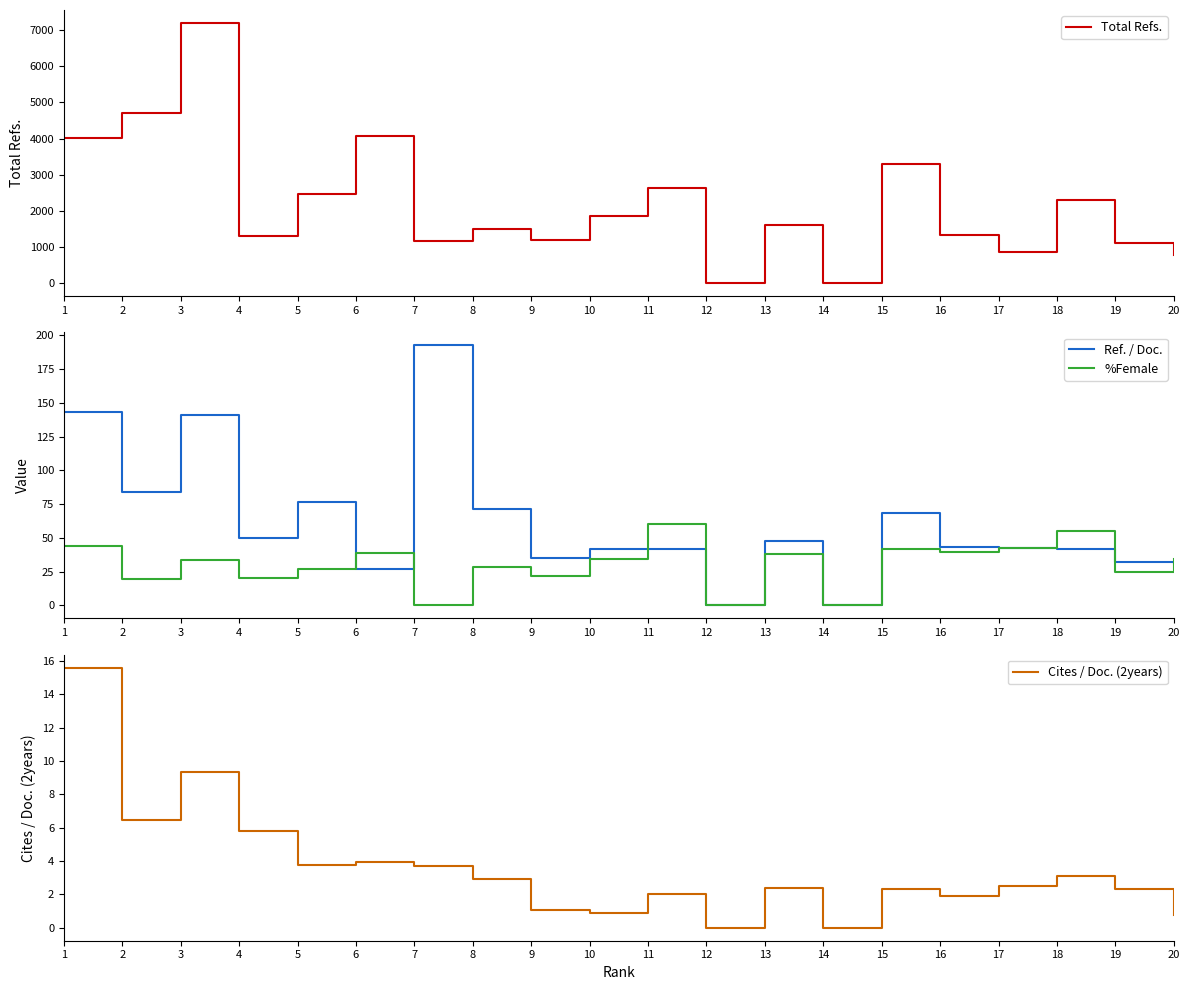

Reading right to left, what are all the values shown in this chart?

Total Refs.: 20=781.0	19=1113.0	18=2290.0	17=871.0	16=1343.0	15=3297.0	14=0.0	13=1614.0	12=0.0	11=2622.0	10=1845.0	9=1202.0	8=1506.0	7=1156.0	6=4078.0	5=2454.0	4=1305.0	3=7200.0	2=4718.0	1=4005.0
Ref. / Doc.: 20=31.2	19=31.8	18=41.6	17=42.7	16=43.3	15=68.7	14=0.0	13=47.5	12=0.0	11=41.6	10=41.9	9=35.4	8=71.7	7=192.7	6=27.0	5=76.7	4=50.2	3=141.2	2=84.2	1=143.0
%Female: 20=34.1	19=24.7	18=54.8	17=42.7	16=39.3	15=42.1	14=0.0	13=38.4	12=0.0	11=60.1	10=34.2	9=22.0	8=28.6	7=0.0	6=38.5	5=27.1	4=20.4	3=33.3	2=19.5	1=44.2
Cites / Doc. (2years): 20=0.7	19=2.3	18=3.1	17=2.5	16=1.9	15=2.3	14=0.0	13=2.4	12=0.0	11=2.0	10=0.9	9=1.1	8=2.9	7=3.7	6=4.0	5=3.8	4=5.8	3=9.4	2=6.5	1=15.6